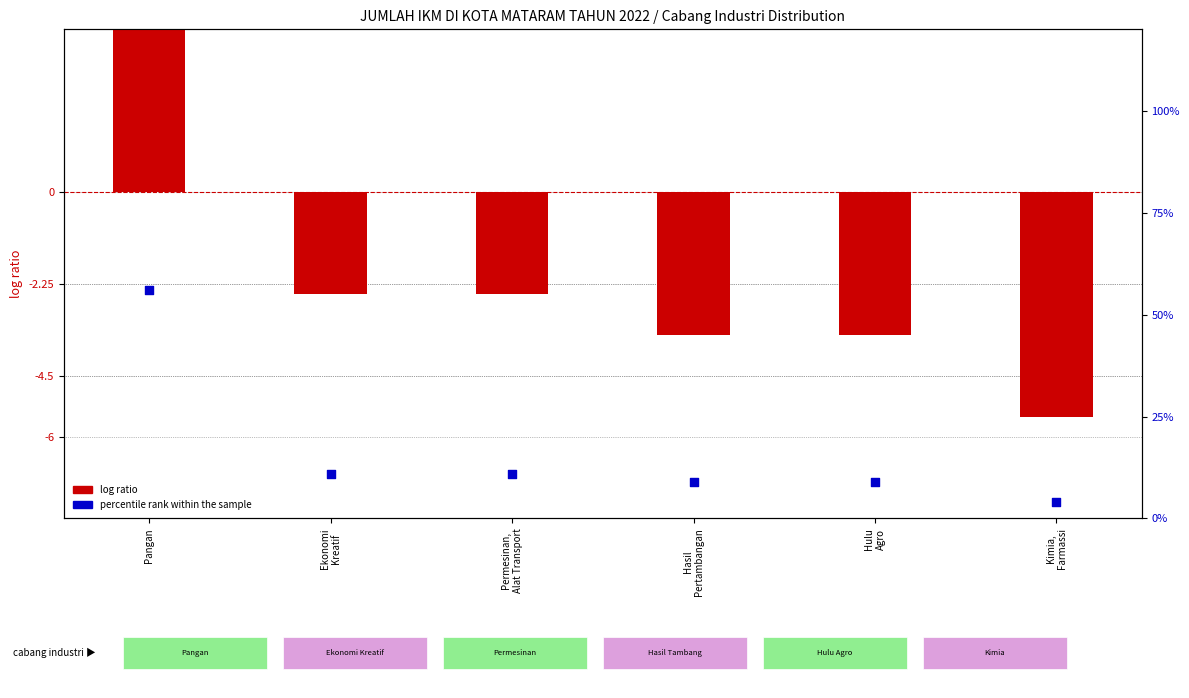

What is the total value across all series at Hasil
Pertambangan?

5.5